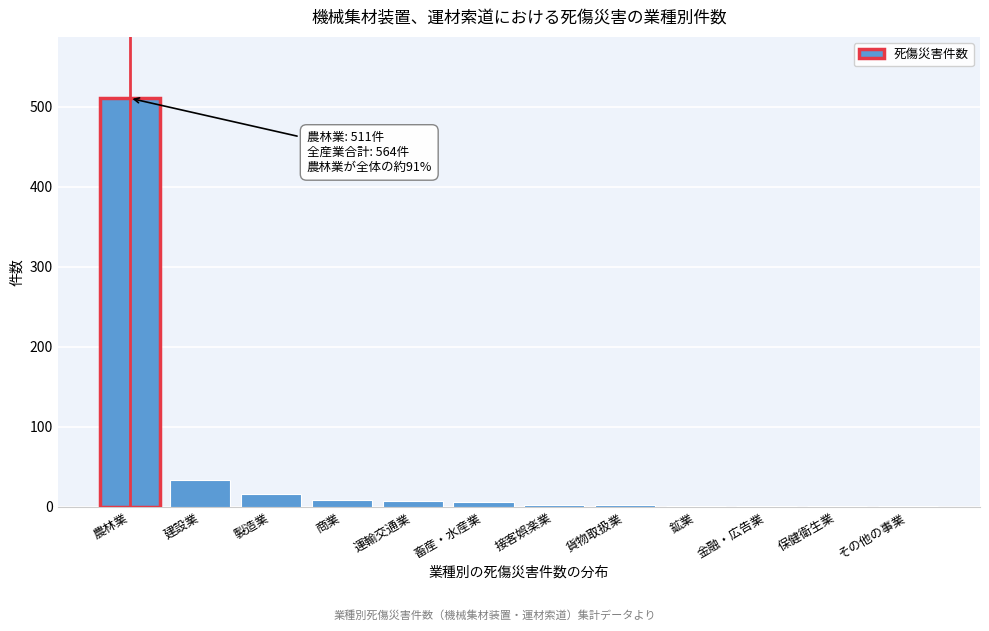

Where is the data nearest to the value 256?

建設業